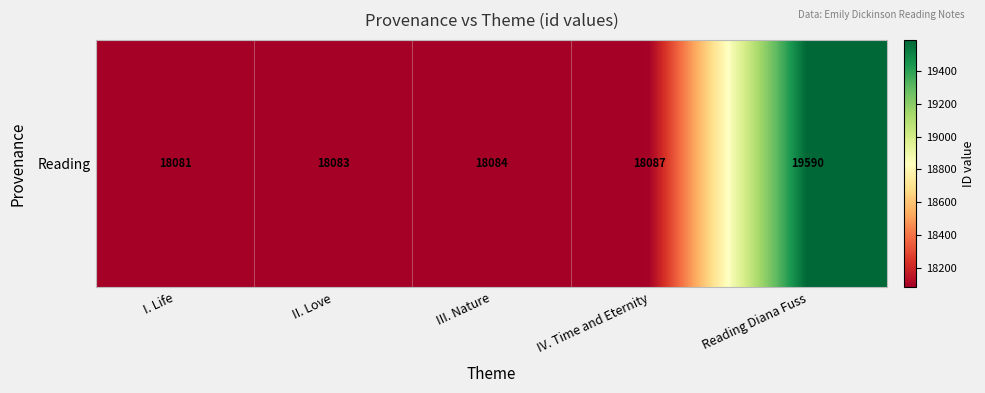

How many values are below 18084?

2